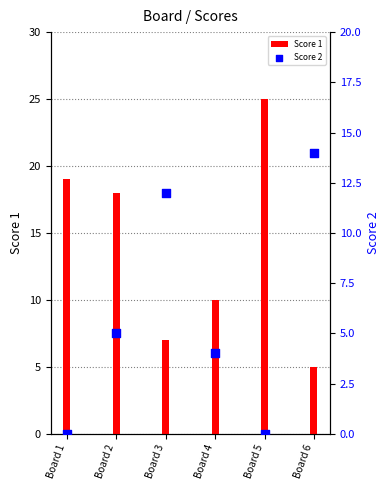

Which series has the largest total across all categories?

Score 1